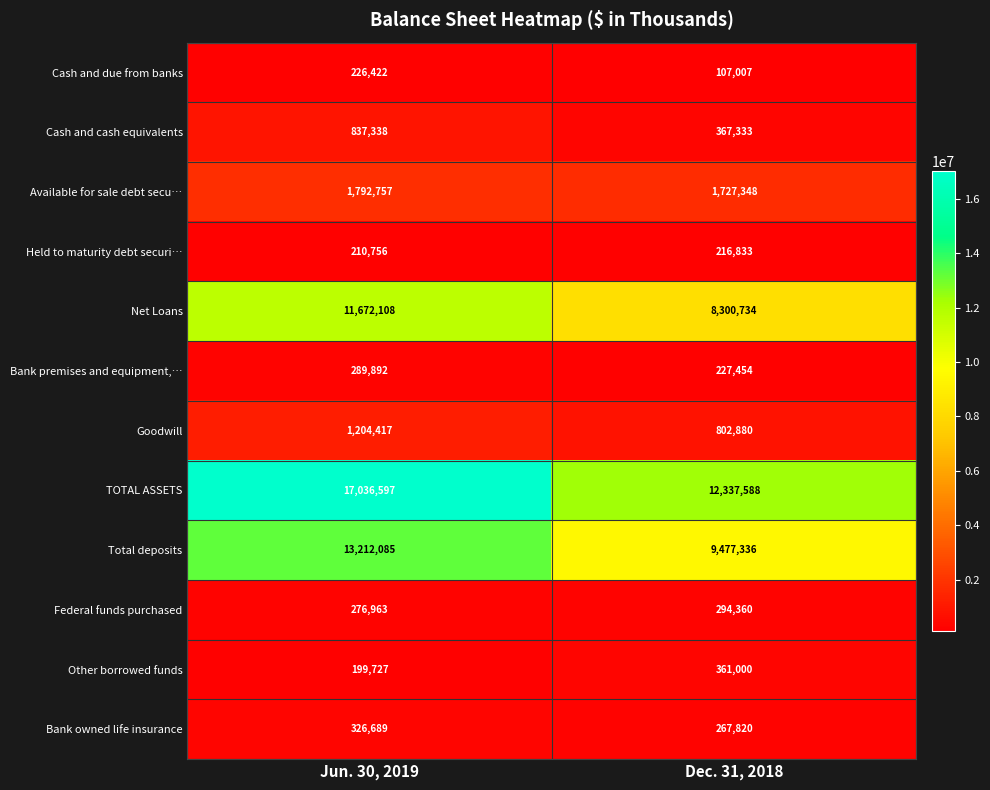

Rank the series at Dec. 31, 2018 from highest to lowest value.

TOTAL ASSETS, Total deposits, Net Loans, Available for sale debt secu…, Goodwill, Cash and cash equivalents, Other borrowed funds, Federal funds purchased, Bank owned life insurance, Bank premises and equipment,…, Held to maturity debt securi…, Cash and due from banks